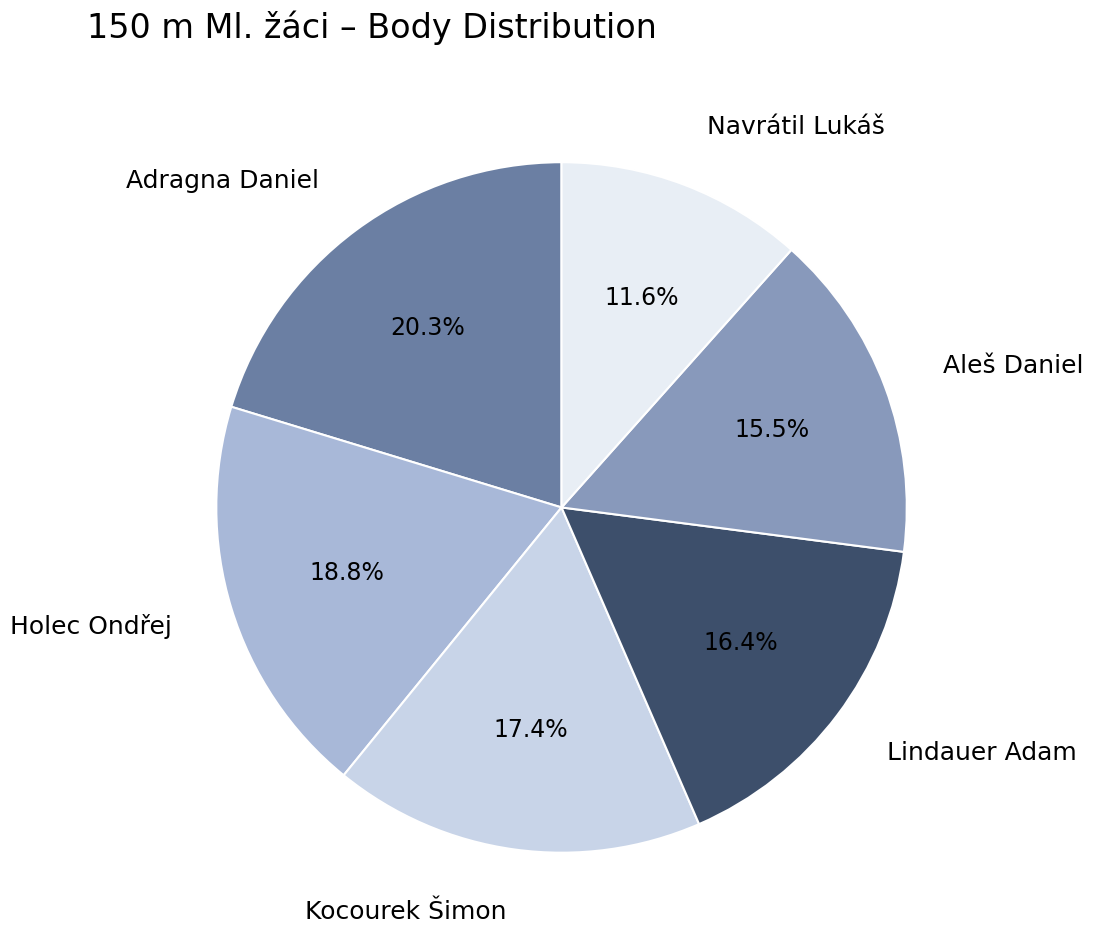

How many slices are in this pie chart?

6